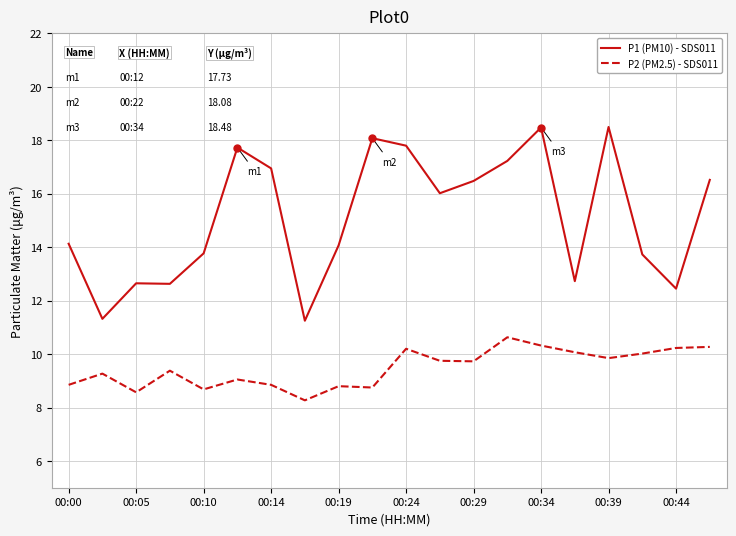

True or false: P2 (PM2.5) - SDS011 and P1 (PM10) - SDS011 intersect in this chart.

False